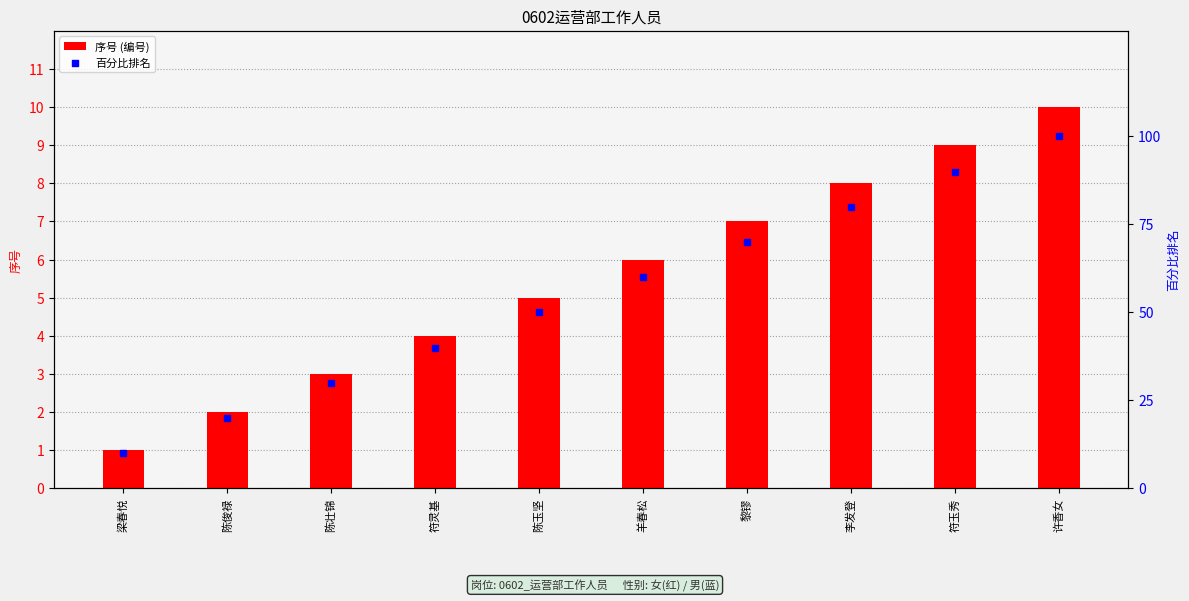

Which series has the largest total across all categories?

百分比排名